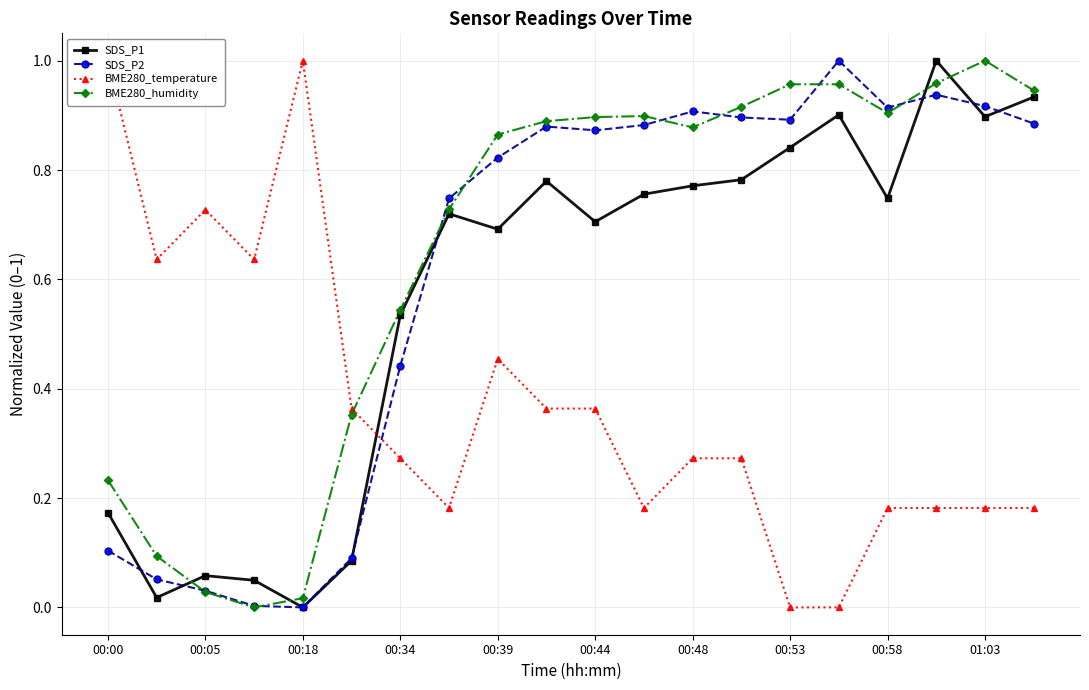

Which has a higher value, 19 or 11?

19